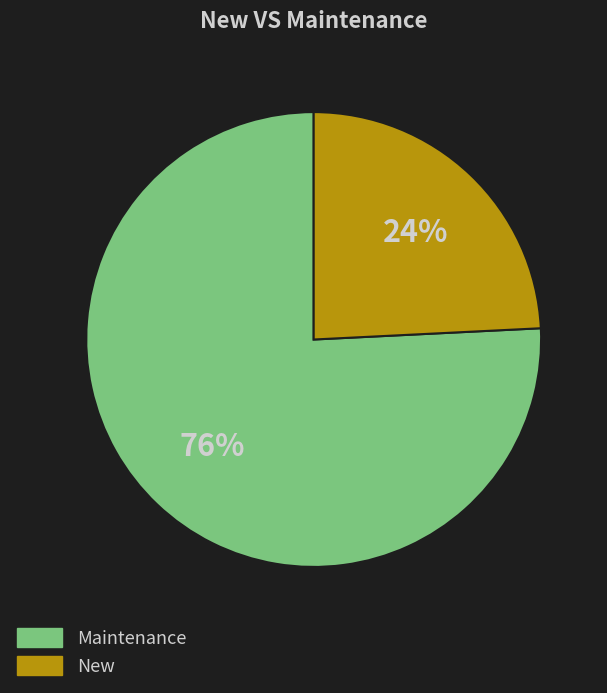

To the nearest percent, what percentage of the pie is New?

24%